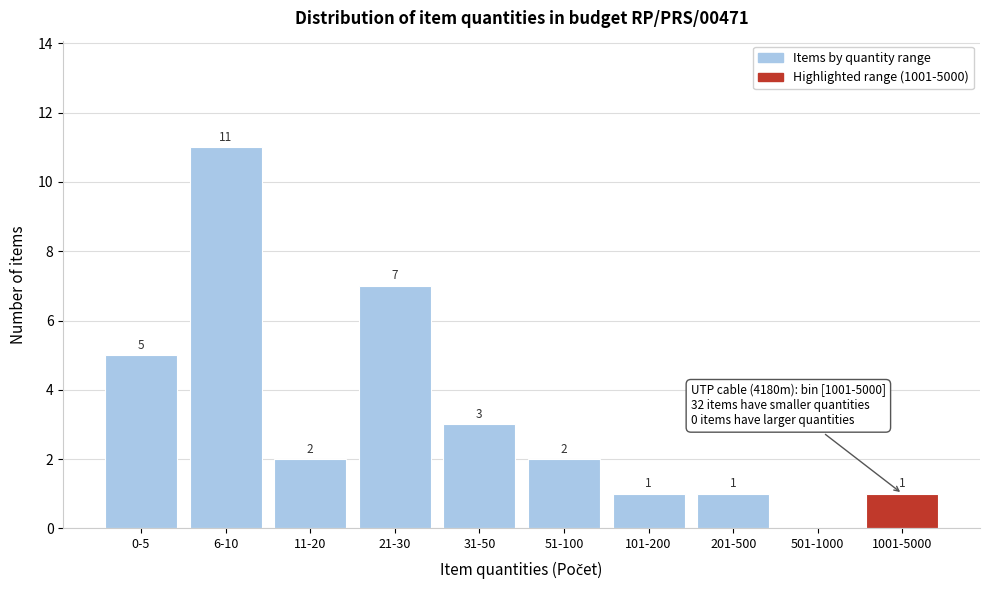

Reading left to right, transcribe all the data shown in this chart.

0-5=5	6-10=11	11-20=2	21-30=7	31-50=3	51-100=2	101-200=1	201-500=1	501-1000=0	1001-5000=1